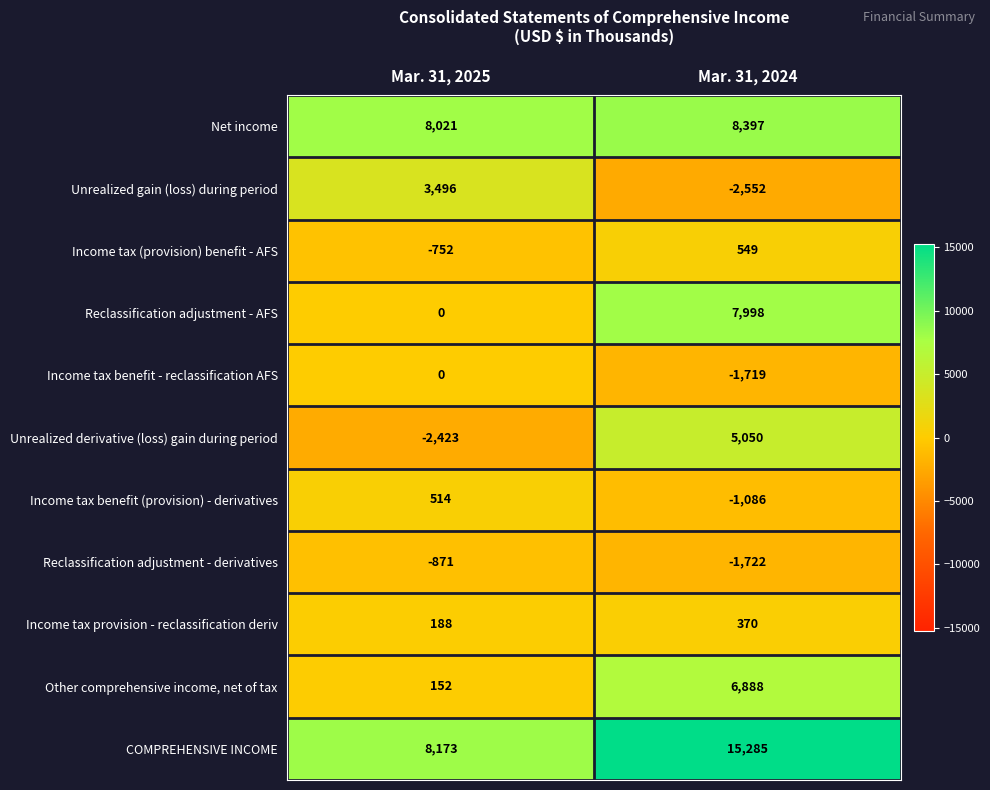

Read the Unrealized gain (loss) during period value at Mar. 31, 2024, to the nearest 10.

-2550